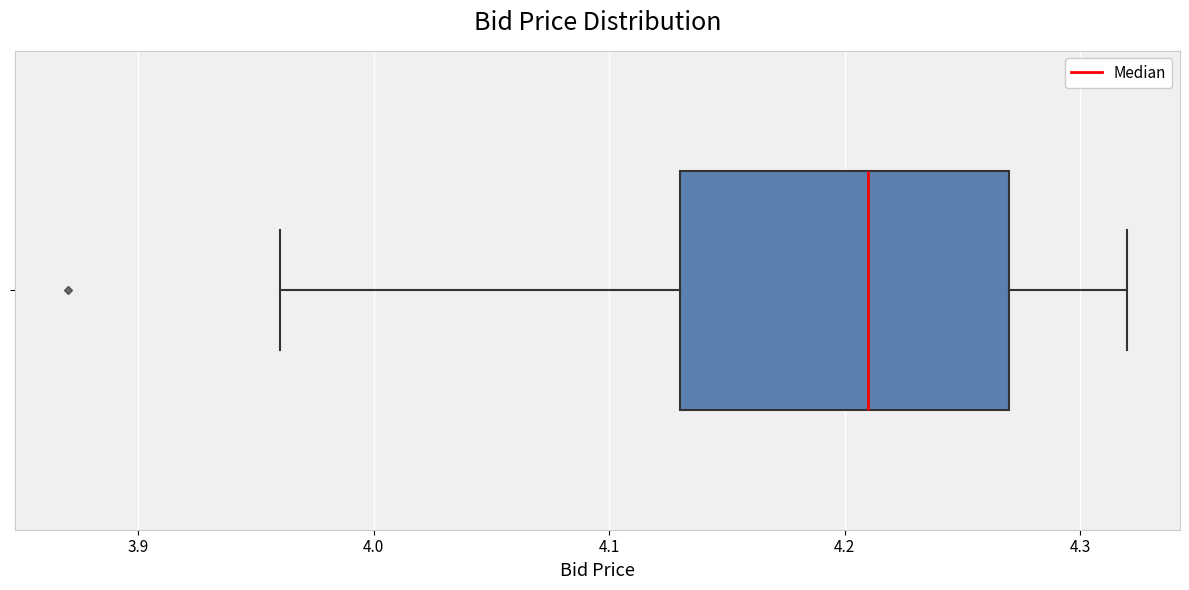

Transcribe this box plot: give where the median line is, the range the box spans, and where the two whiskers end, as read against the x-axis. The values are not printed on the chart, so give them approximately, as read against the axis.

median 4.21, box 4.13 to 4.27, whiskers 3.96 to 4.32